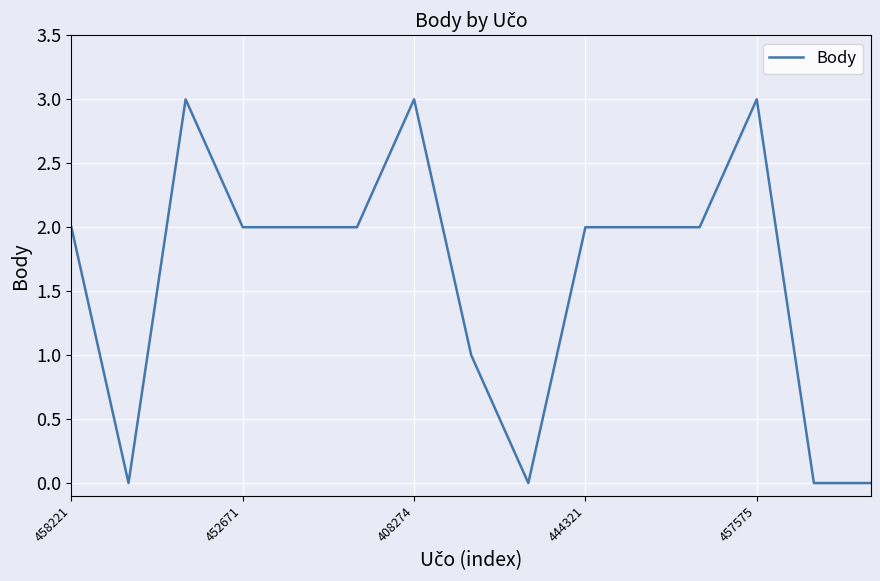

What is the greatest value displayed?

3